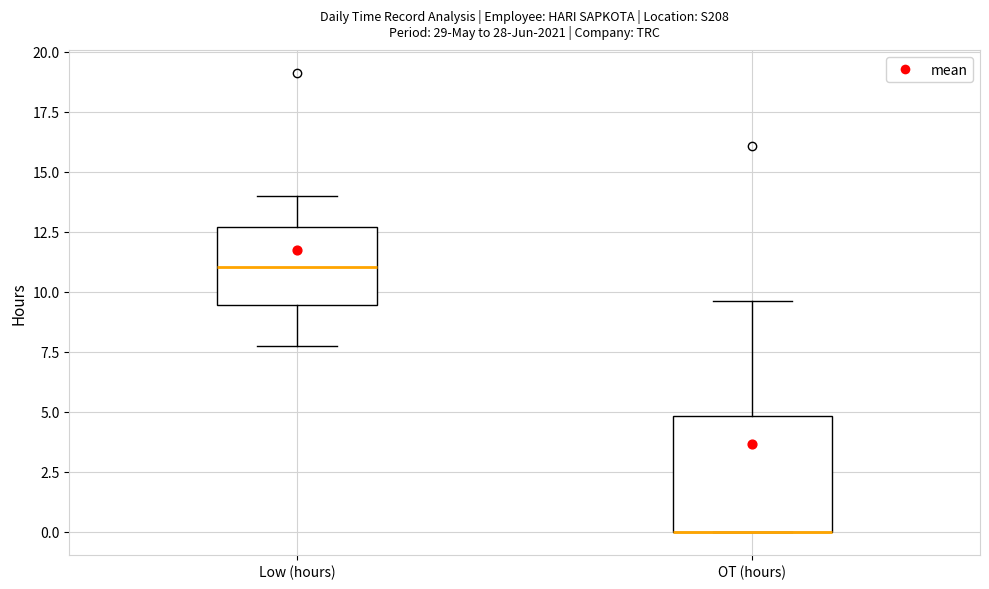

Comparing the boxes themselves (not the whiskers), which one is the tallest?

OT (hours)